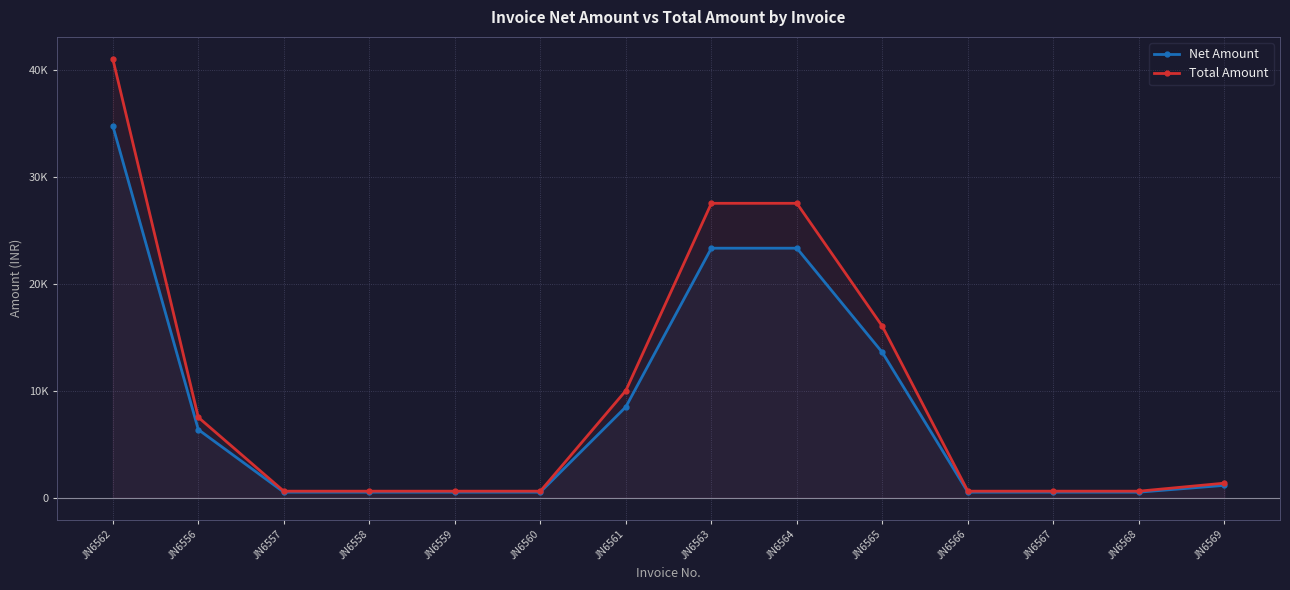

True or false: Net Amount has a value of 508.5 at JN6566.

True